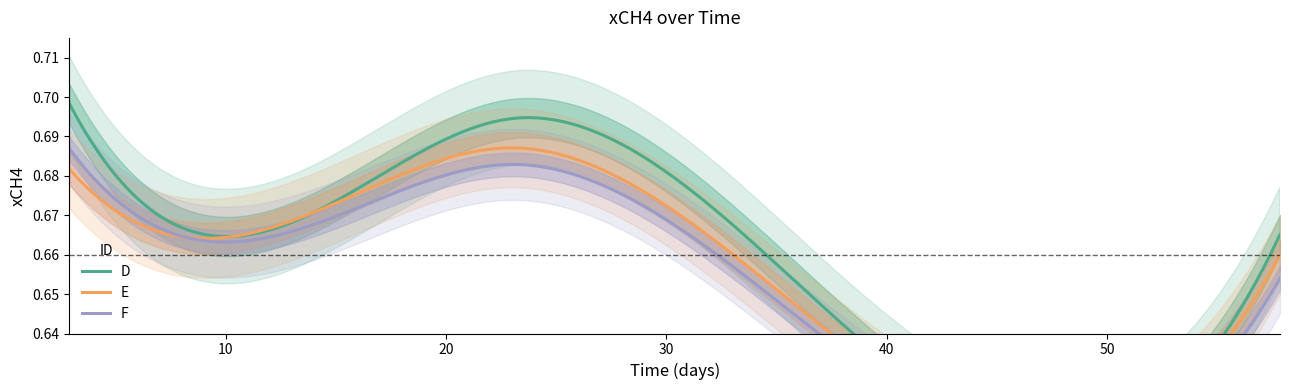

What is the average value of the E series?

0.7